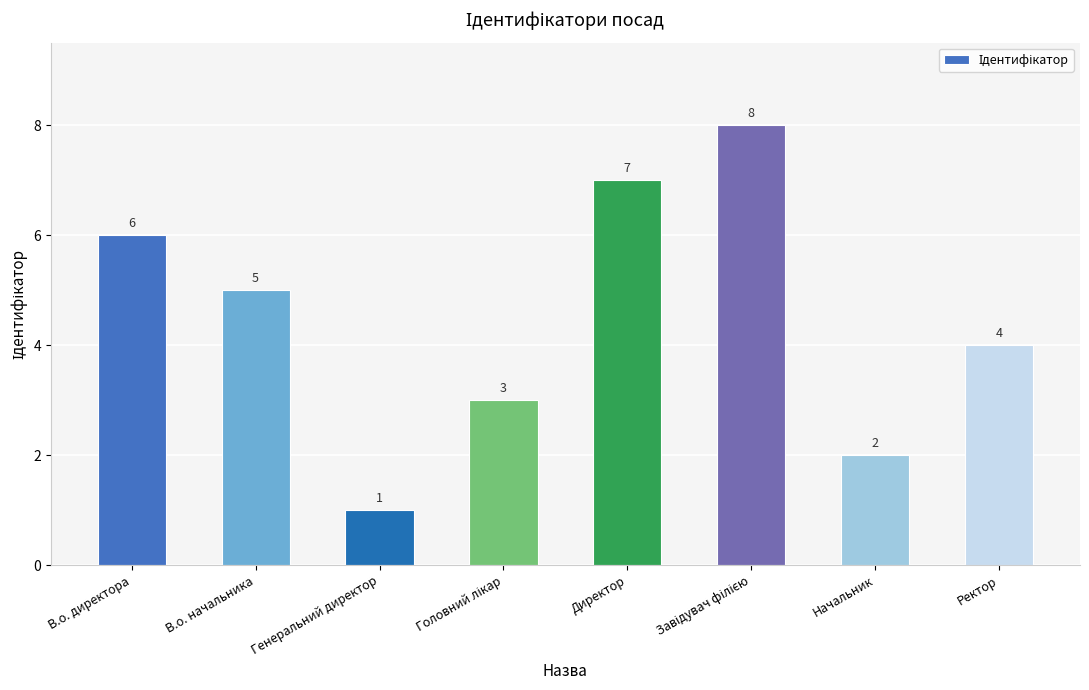

What is the ratio of the value at Начальник to the value at В.о. начальника?

0.4